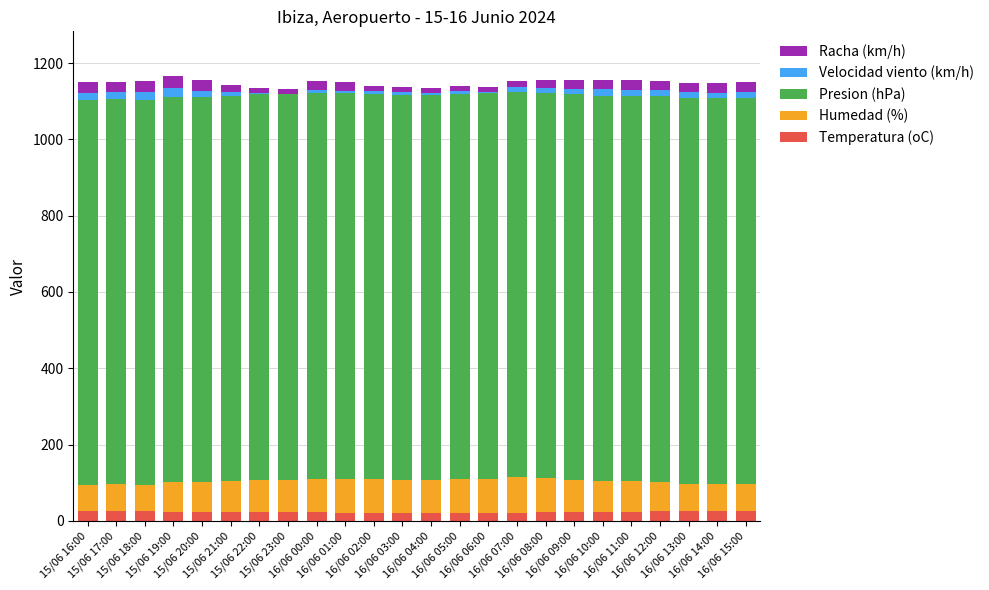

How many series are shown in this chart?

5